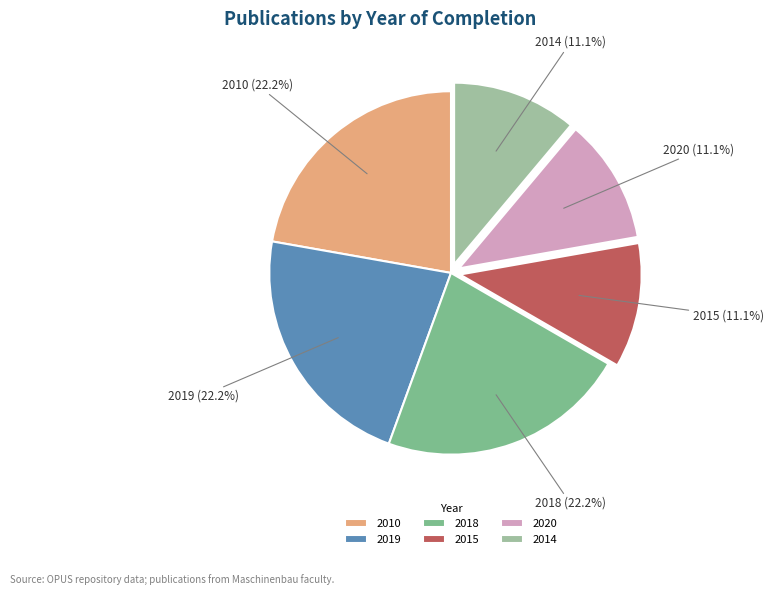

Approximately how many times larger is the value at 2020 compared to 2018?

0.5